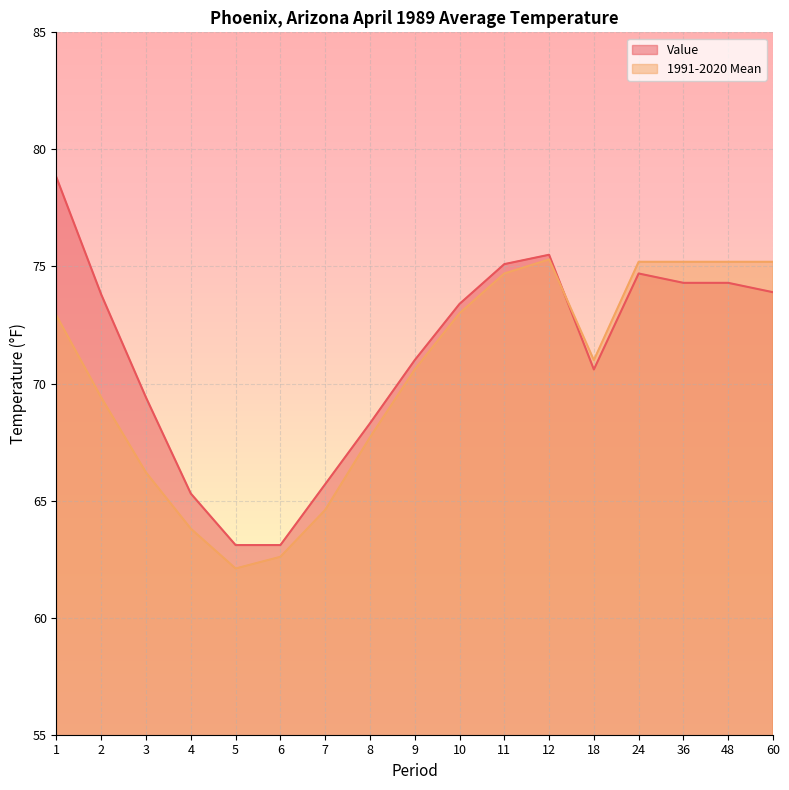

What is the value of the Value point at the 3rd from the left?

69.4